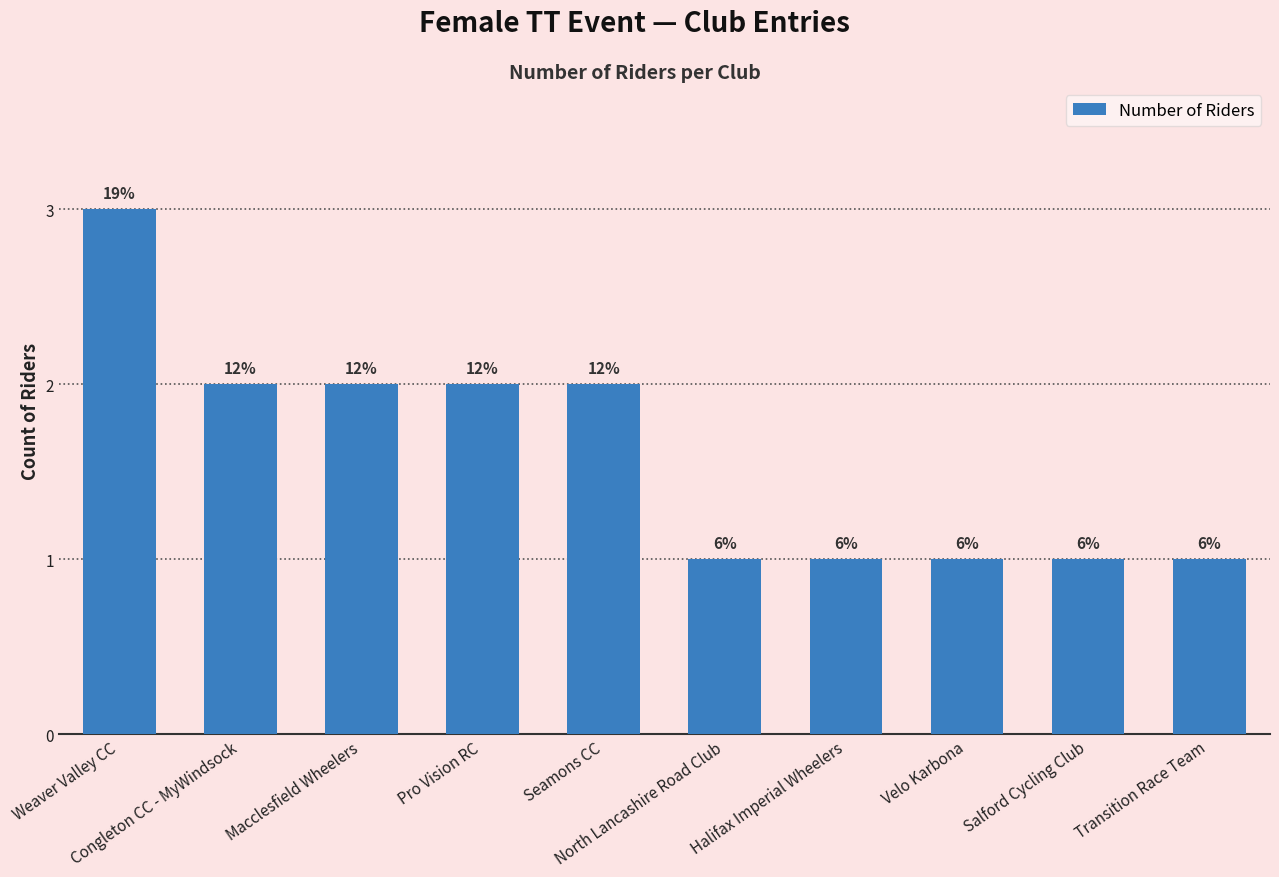

The chart shows a value of 2 at Seamons CC. True or false?

True